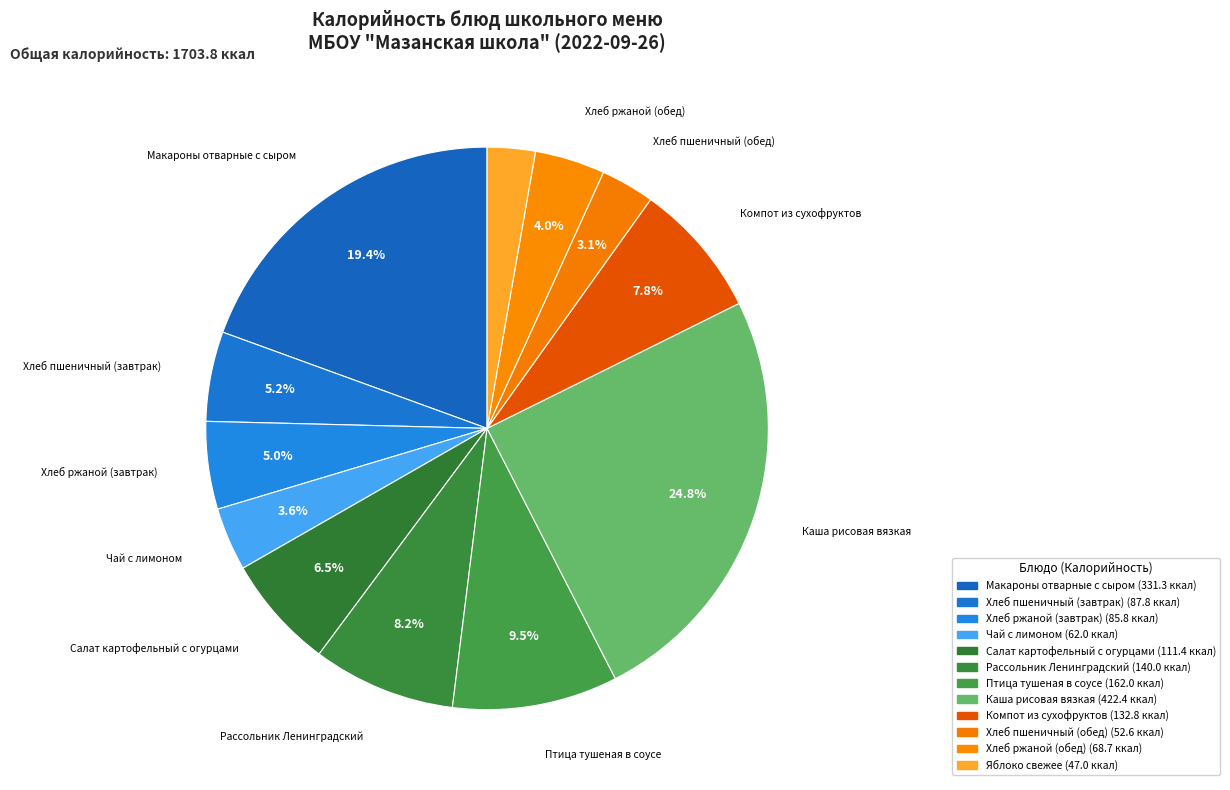

To the nearest percent, what is the combined percentage of Салат картофельный с огурцами and Хлеб пшеничный (обед)?

10%